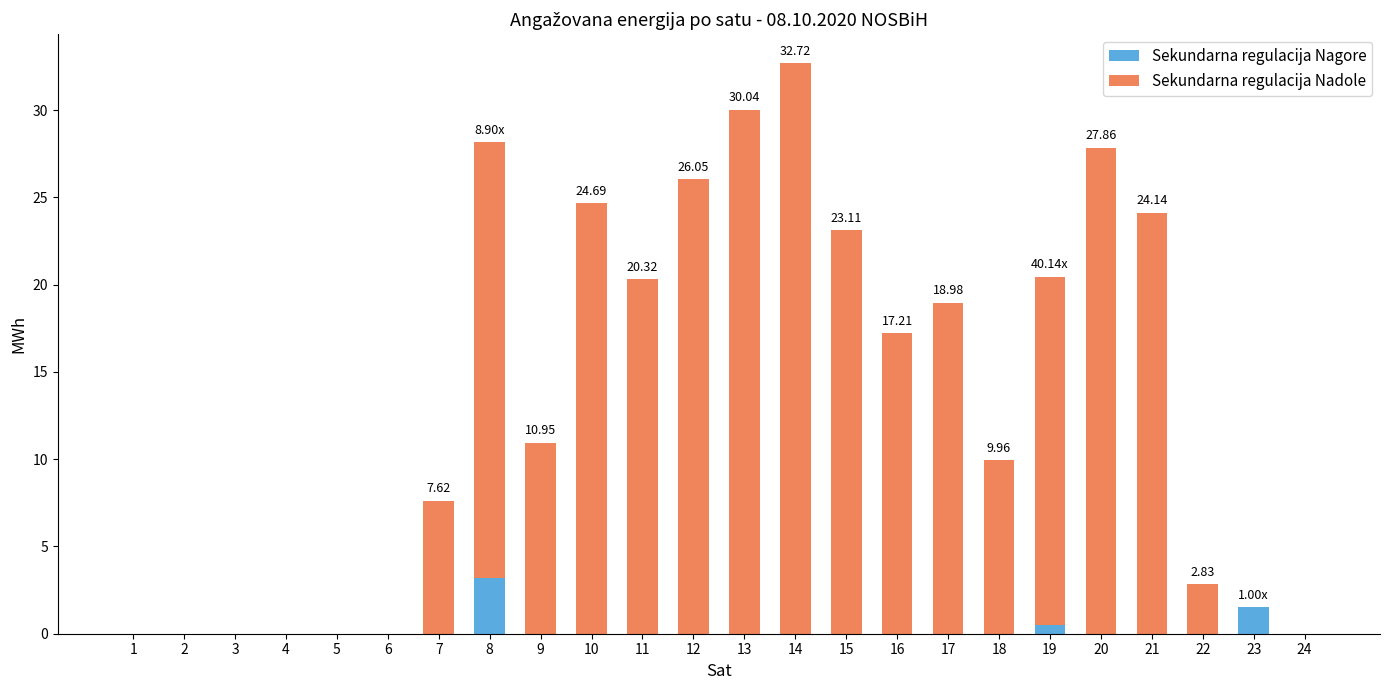

What is the sum of all Sekundarna regulacija Nagore values?

5.2